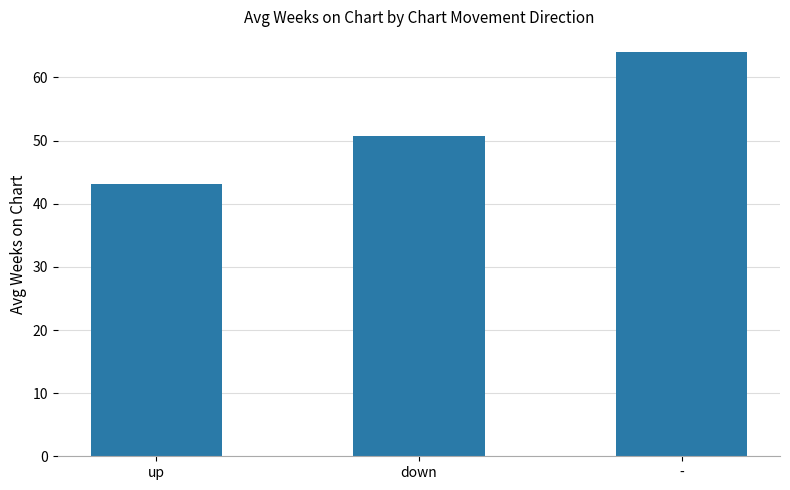

What is the value of the 2nd bar from the left?

50.8